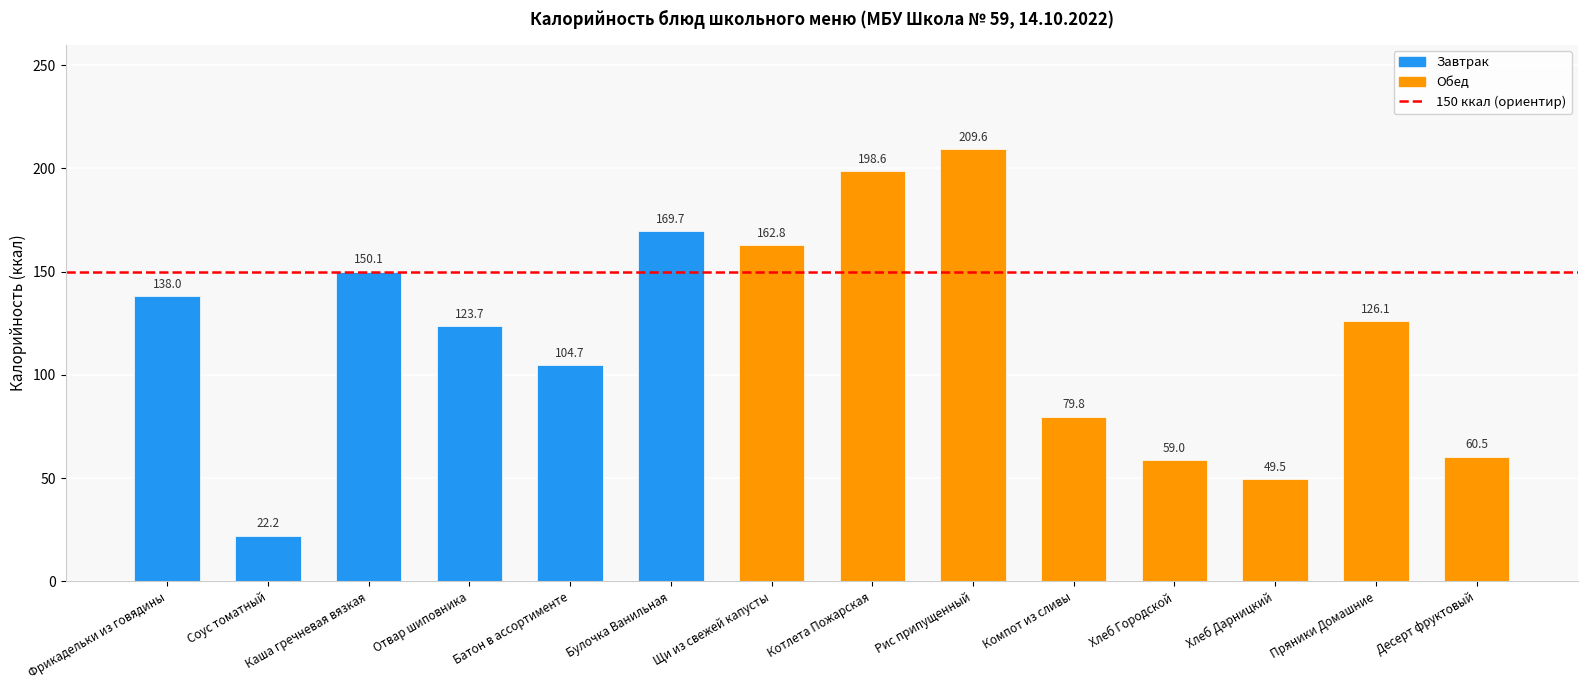

What is the difference between the second highest and second lowest values?

149.1